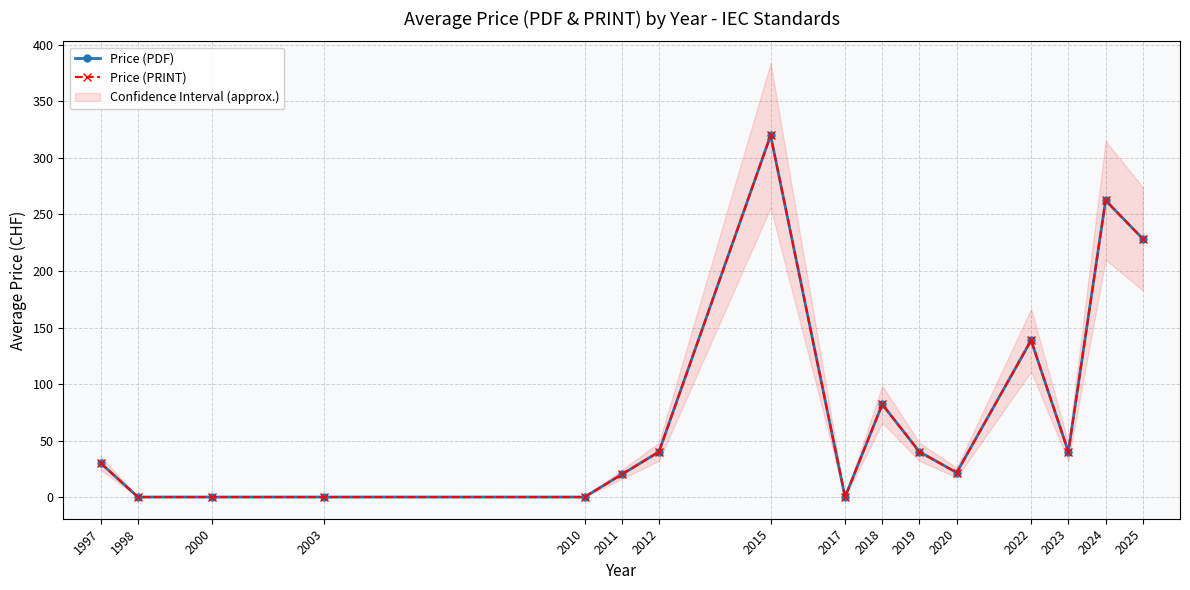

True or false: Price (PDF) and Price (PRINT) intersect in this chart.

False